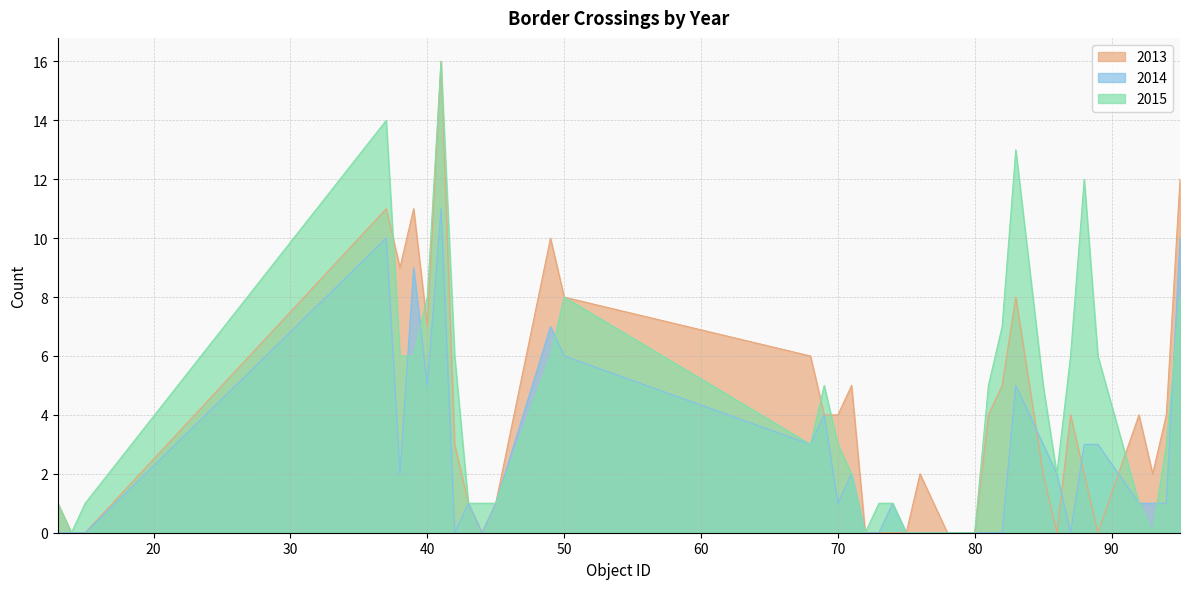

Rank the categories by 2015 value from lowest to highest.

14, 72, 75, 76, 77, 78, 79, 80, 93, 13, 15, 43, 44, 45, 73, 74, 92, 71, 86, 68, 70, 94, 69, 81, 85, 38, 39, 42, 49, 87, 89, 82, 40, 50, 95, 84, 88, 83, 37, 41